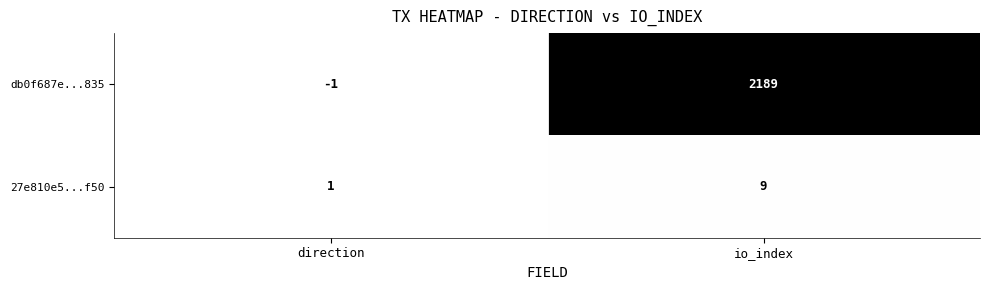

Reading right to left, list all the values displayed in this chart.

db0f687e...835: 2189	-1
27e810e5...f50: 9	1